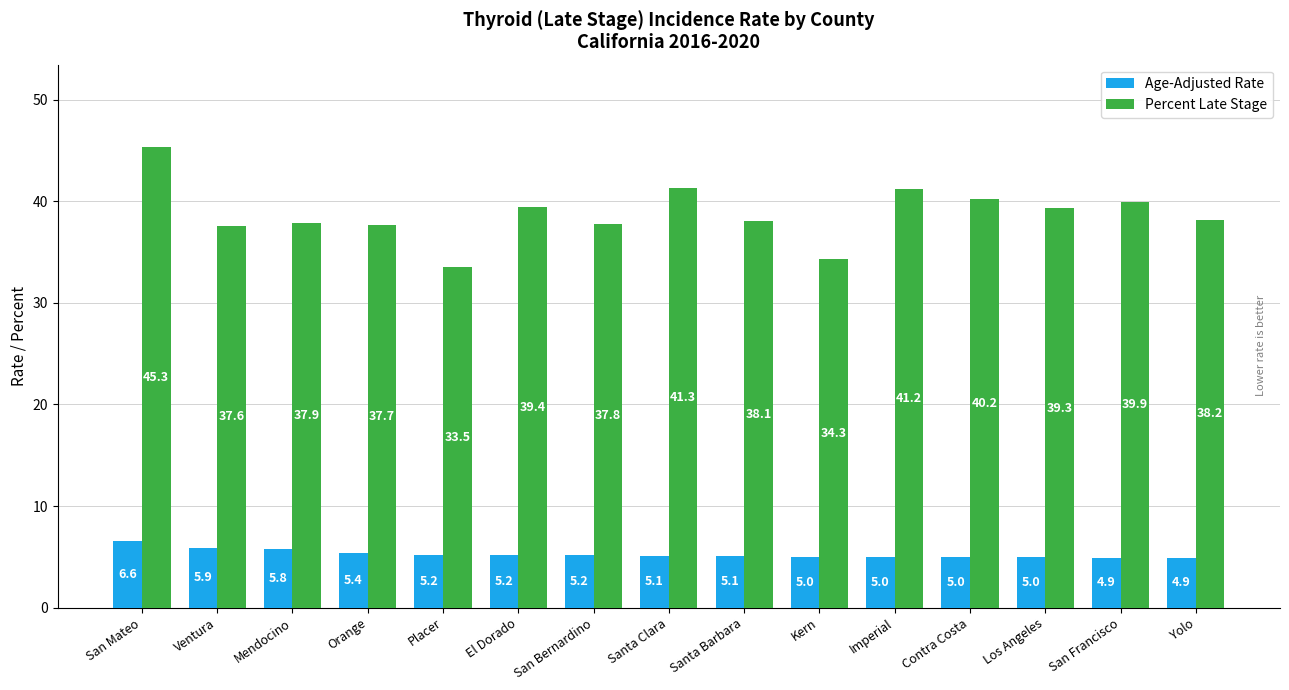

What is the maximum value shown in the chart?

45.3